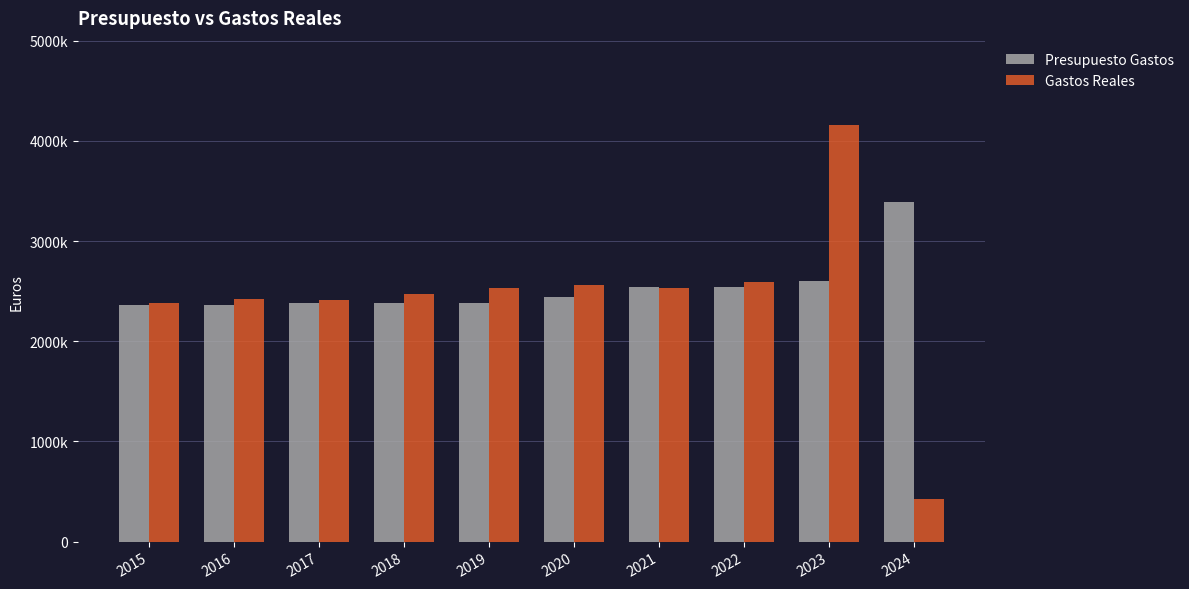

The Gastos Reales series shows 4164183.8 at 2022. True or false?

False